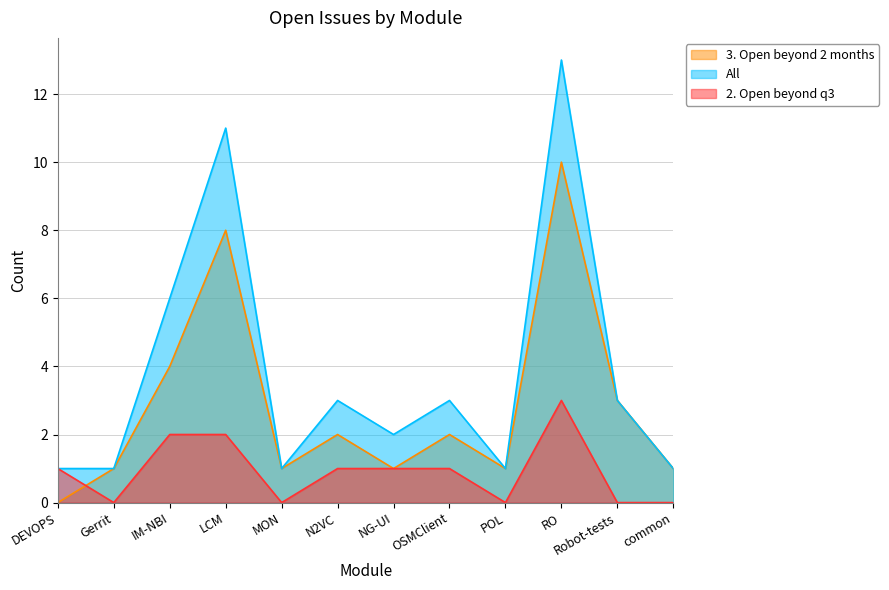

What is the sum of all 2. Open beyond q3 values?

11